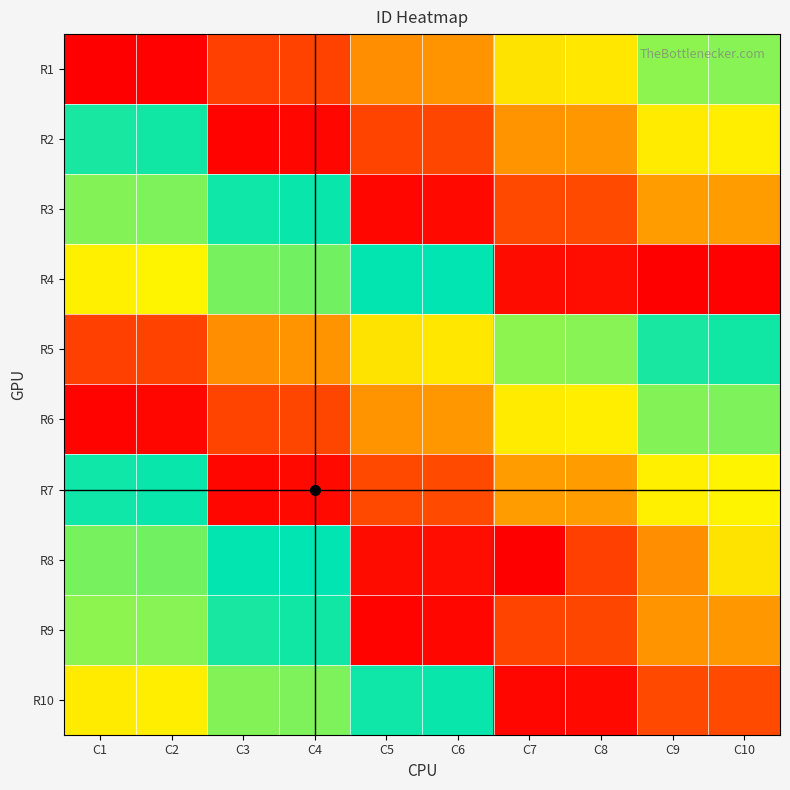

At which category is the sum across all series the highest?

C2